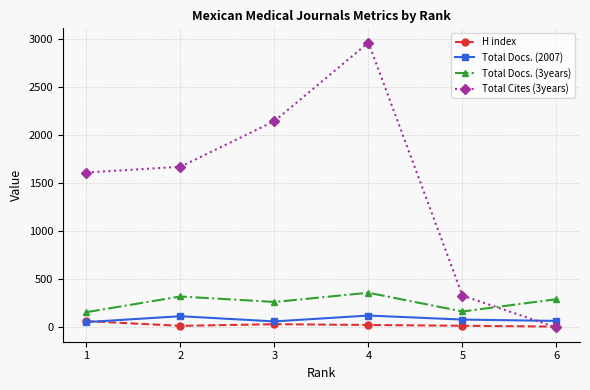

Which series has the largest total across all categories?

Total Cites (3years)